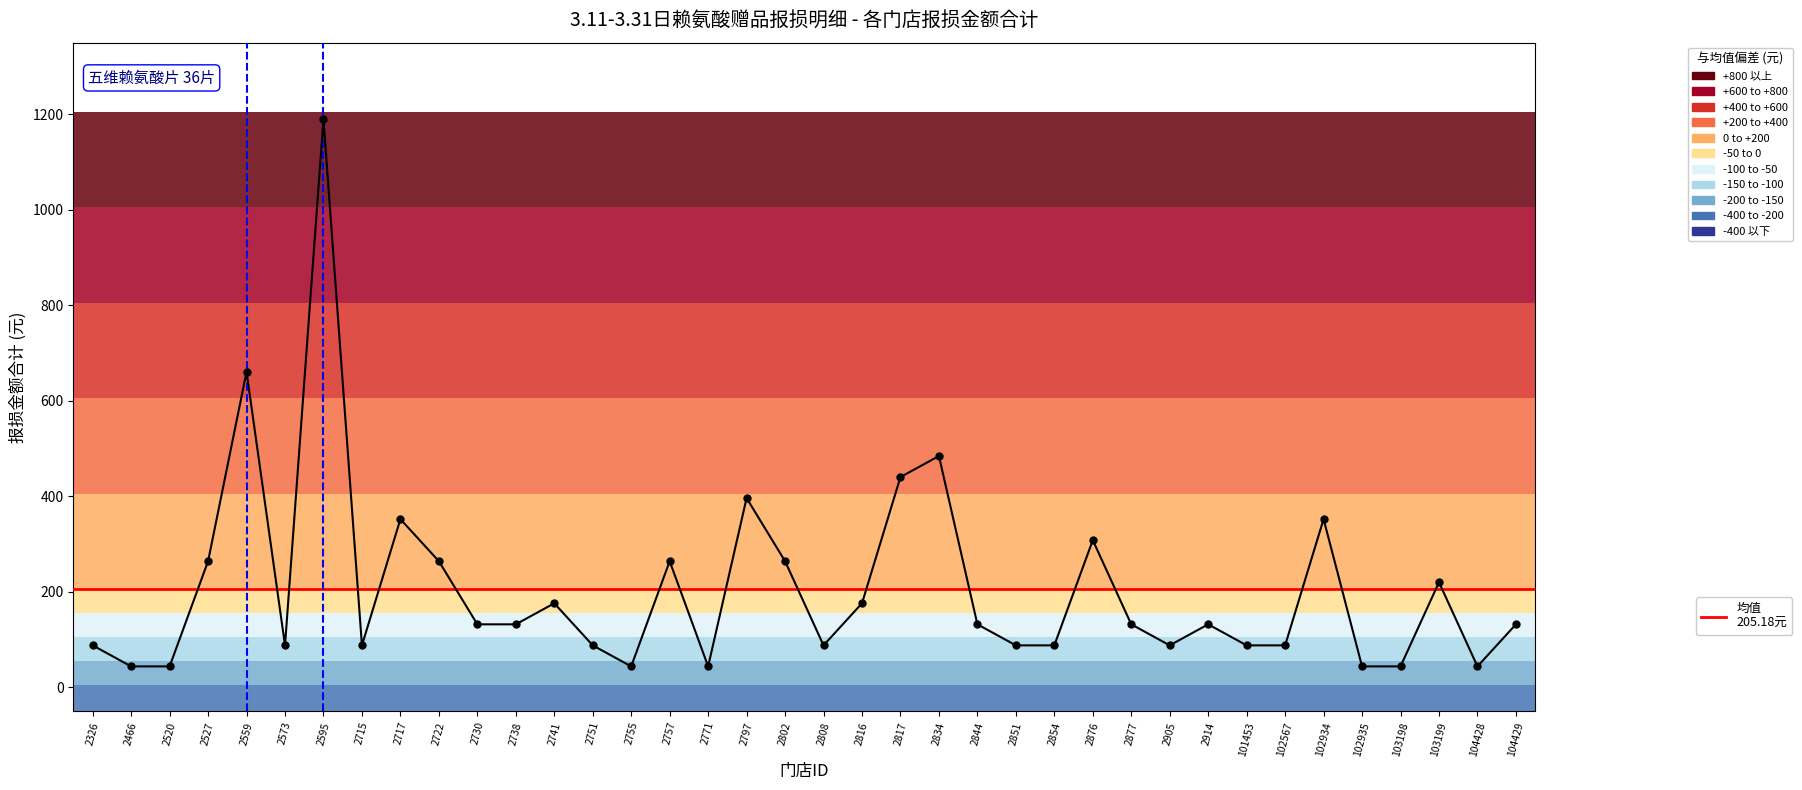

How many lines are shown in the chart?

1